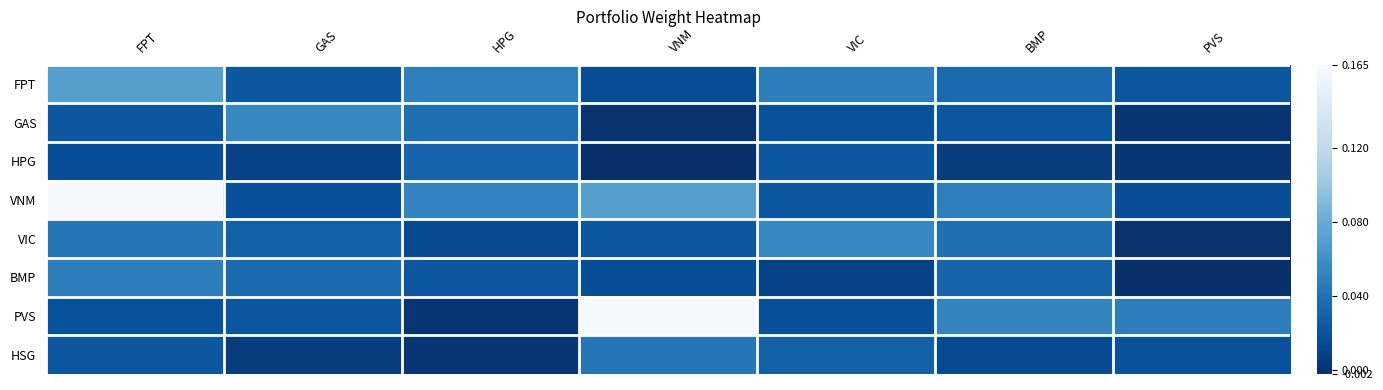

Which series has the widest spread of values?

PVS